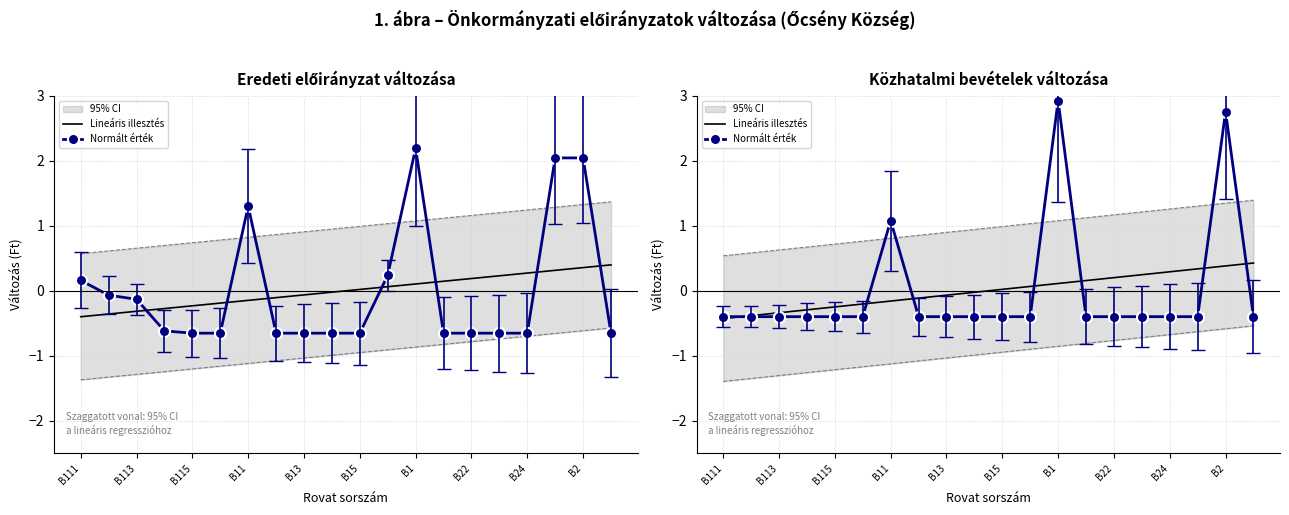

How many values in Lineáris illesztés are below zero?

10